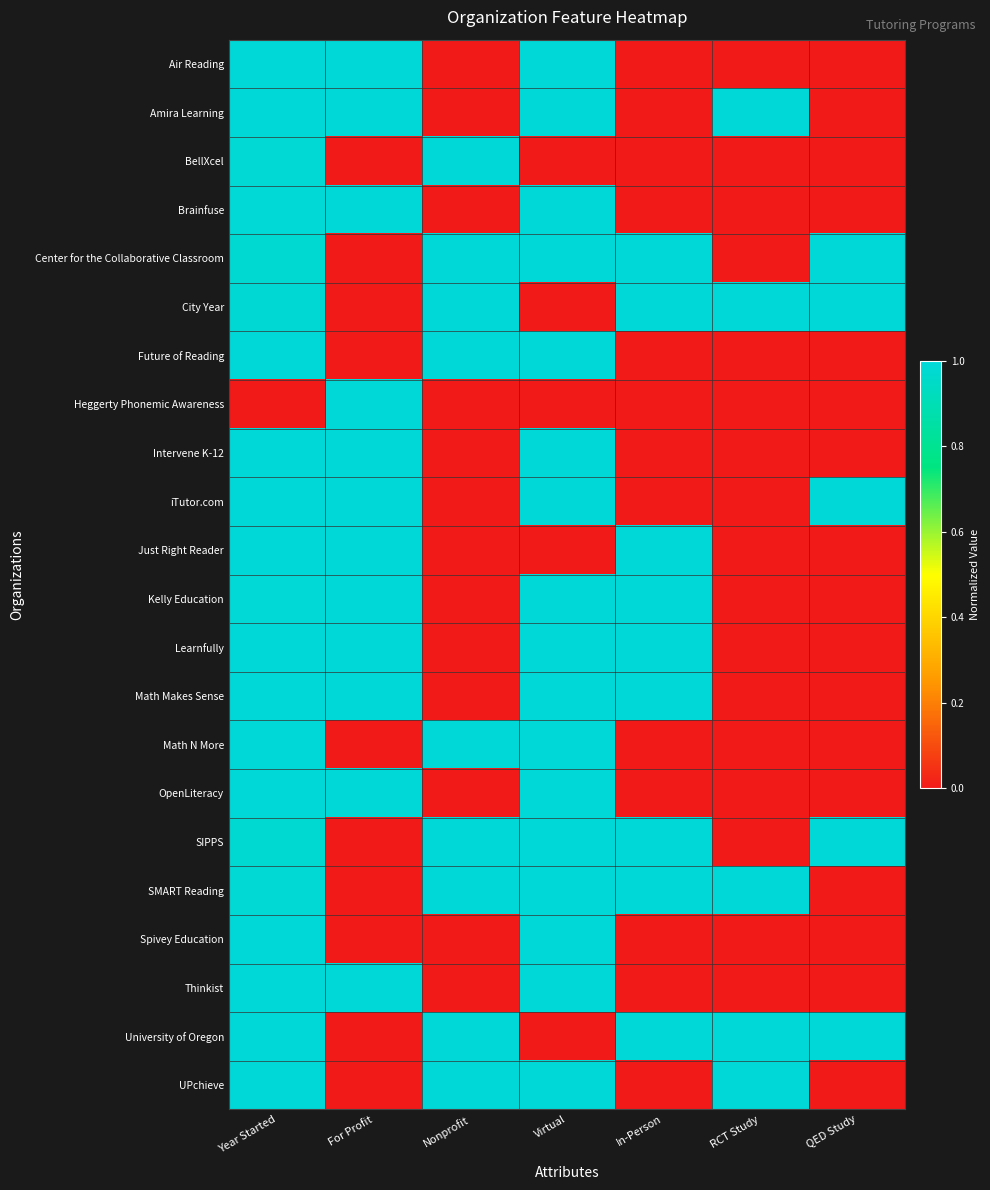

How many categories are shown in the chart?

7